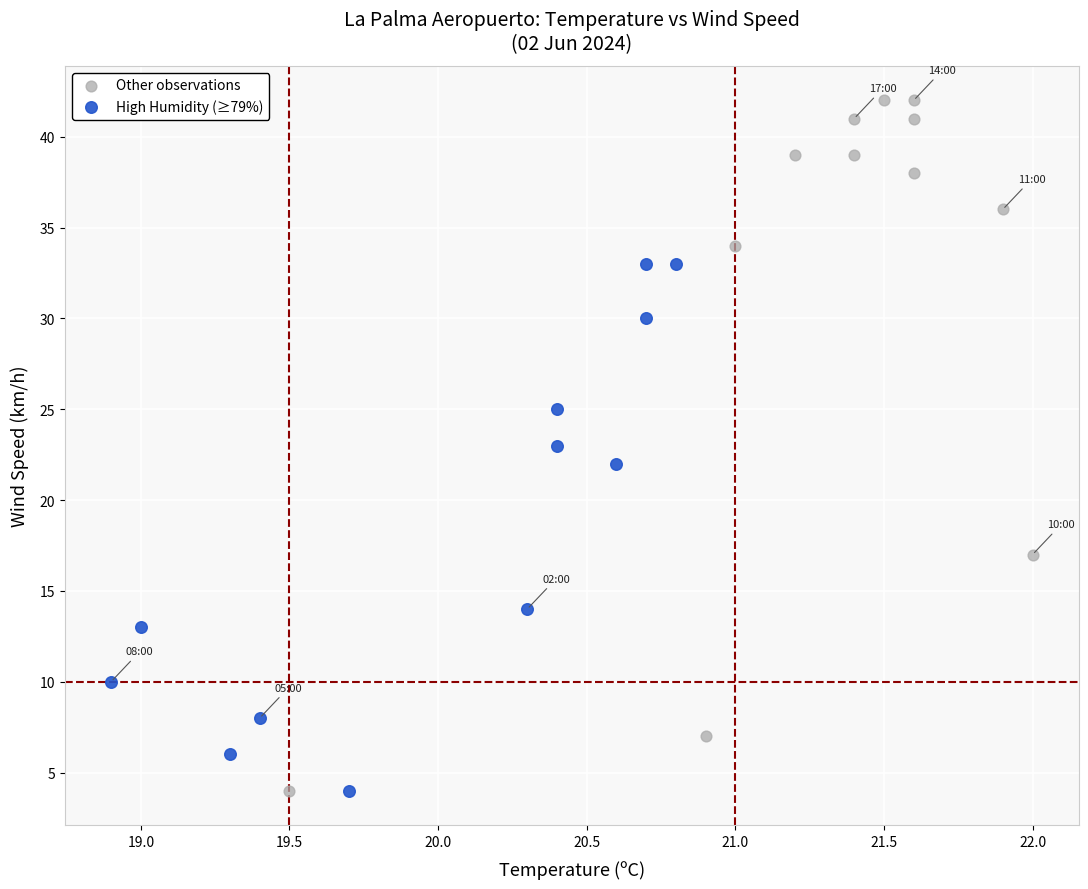

What are all the series names shown in the legend?

Other observations, High Humidity (≥79%)